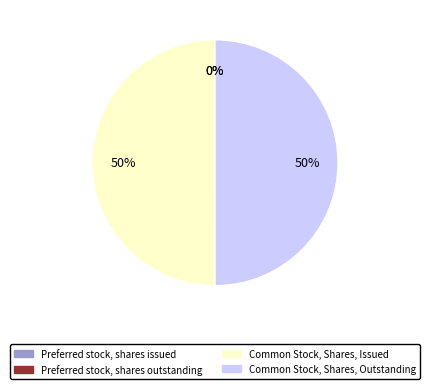

To the nearest percent, what is the average slice percentage?

25%